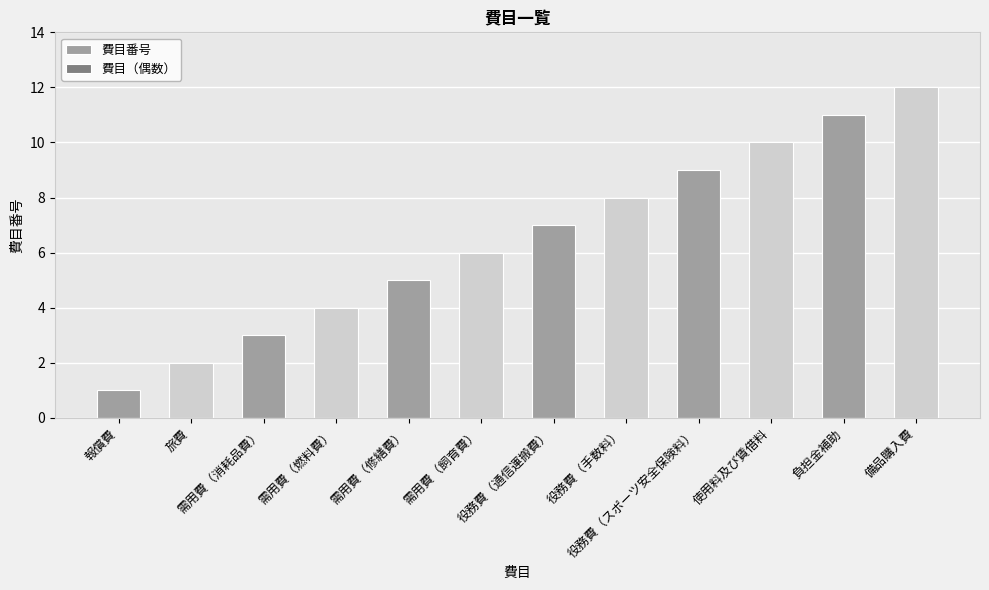

What is the difference between the maximum and minimum values?

11